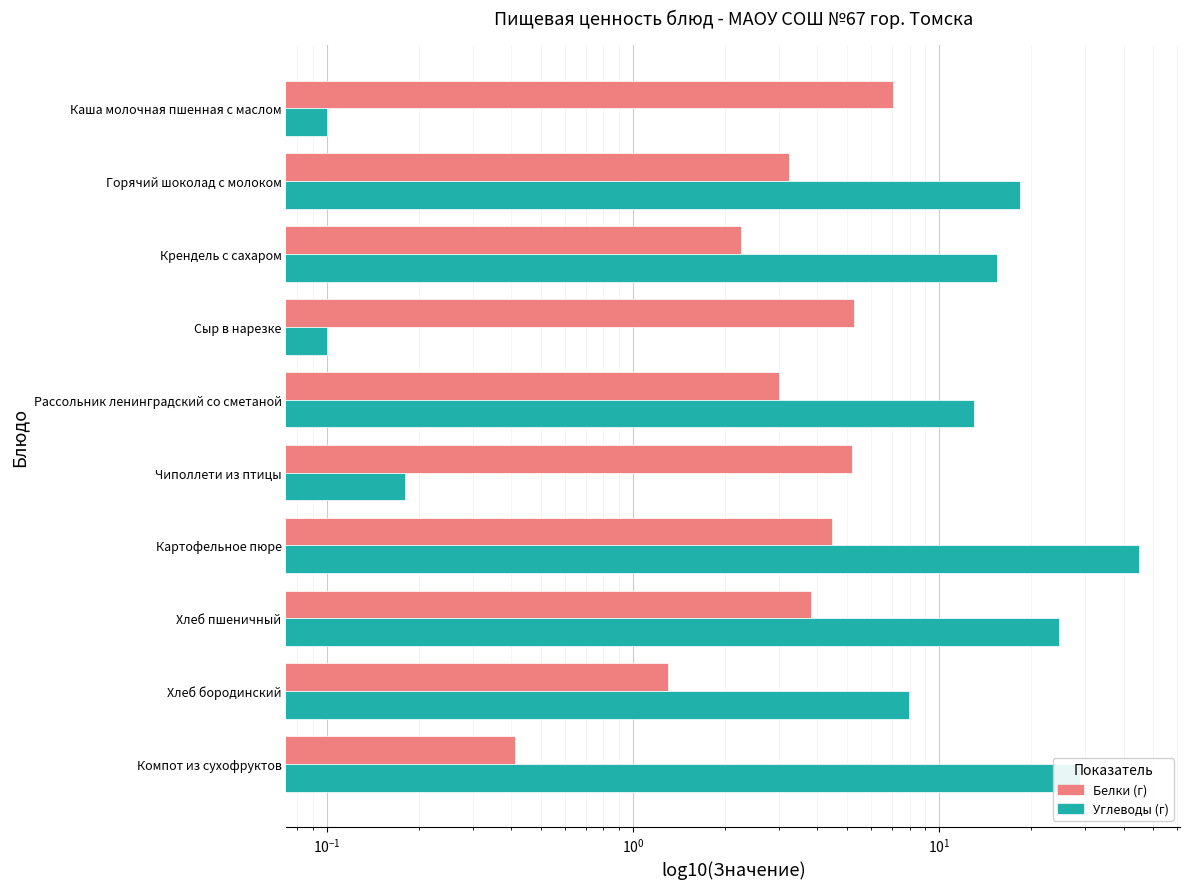

Which series has the widest spread of values?

Углеводы (г)